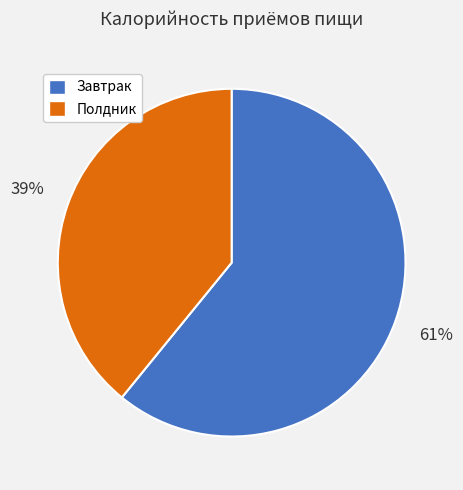

What is the smallest slice in the pie chart?

Полдник